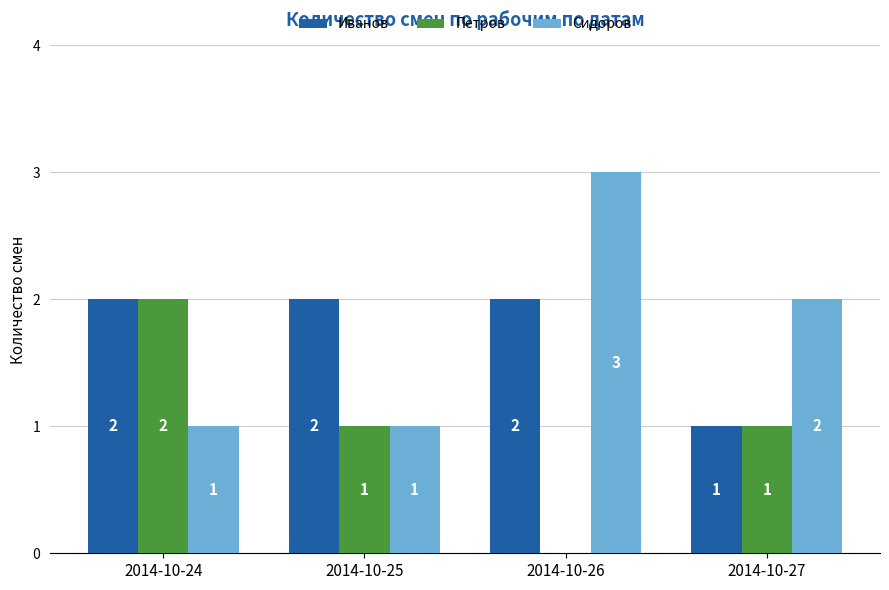

What is the sum of all Иванов values?

7